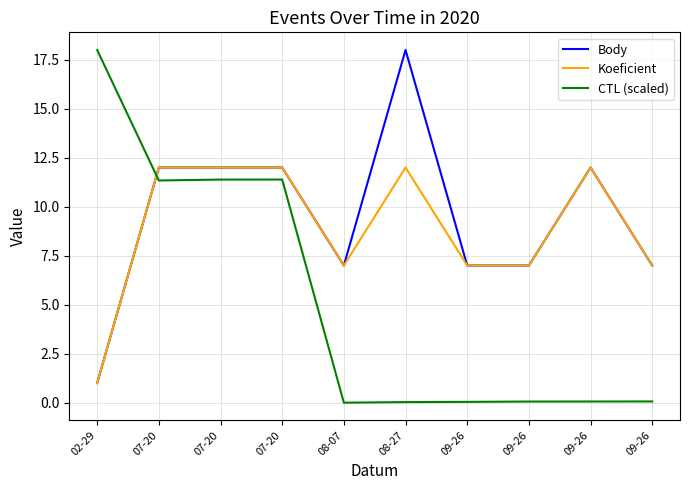

Reading left to right, list all the values displayed in this chart.

Body: 02-29=1.0	07-20=12.0	07-20=12.0	07-20=12.0	08-07=7.0	08-27=18.0	09-26=7.0	09-26=7.0	09-26=12.0	09-26=7.0
Koeficient: 02-29=1.0	07-20=12.0	07-20=12.0	07-20=12.0	08-07=7.0	08-27=12.0	09-26=7.0	09-26=7.0	09-26=12.0	09-26=7.0
CTL (scaled): 02-29=18.0	07-20=11.3	07-20=11.4	07-20=11.4	08-07=0.0	08-27=0.0	09-26=0.0	09-26=0.1	09-26=0.1	09-26=0.1